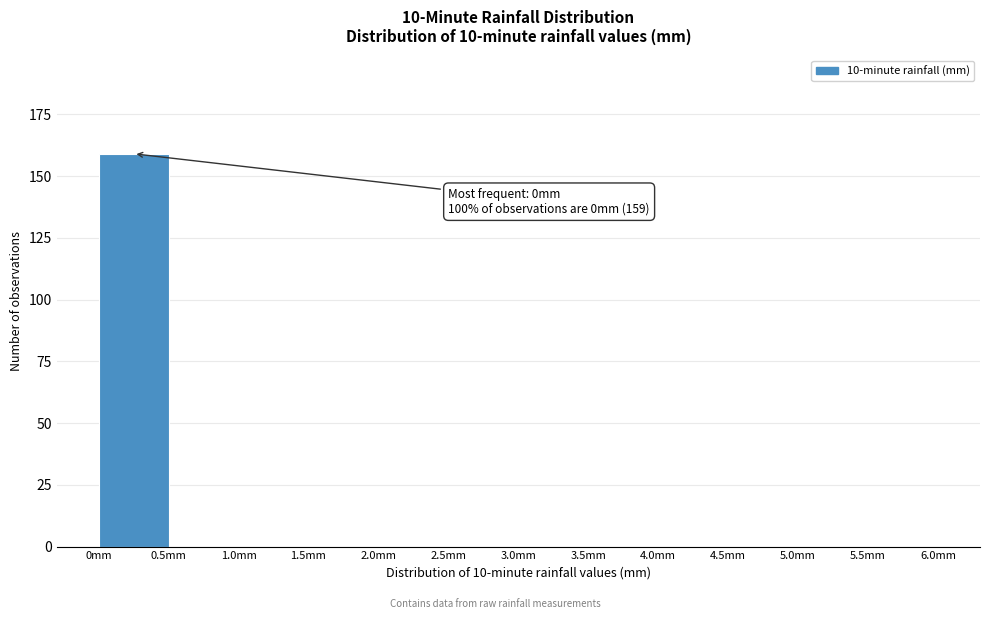

Over which range of the x-axis is the bar tallest?

0.0 to 0.5